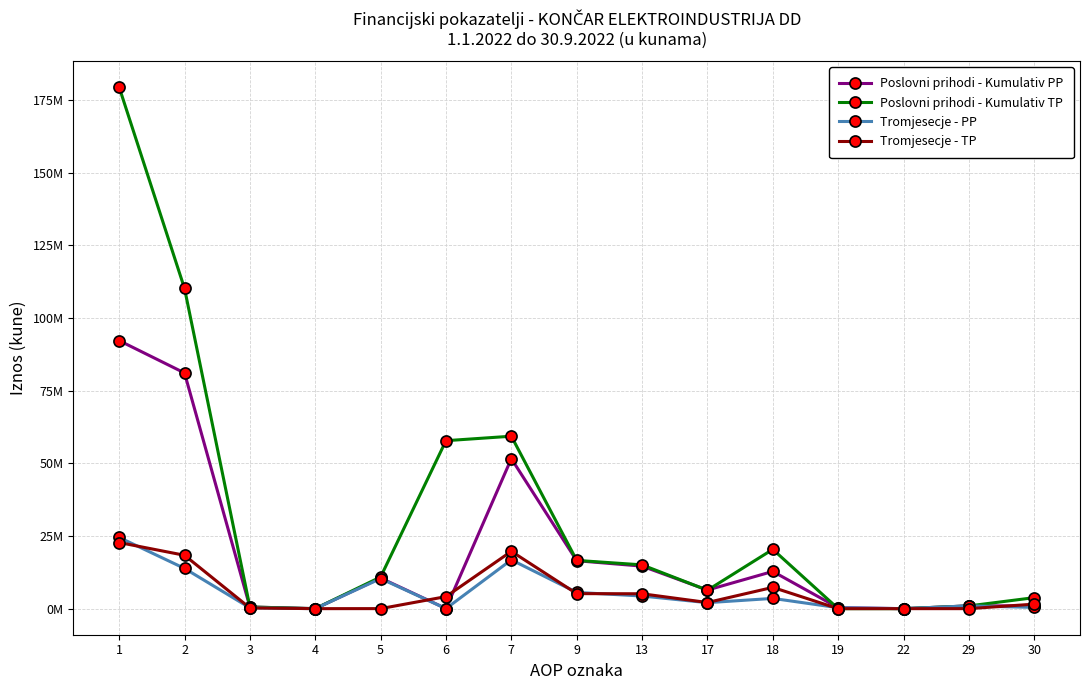

Reading left to right, what are all the values shown in this chart?

Poslovni prihodi - Kumulativ PP: 1=92244312	2=81108683	3=565095	4=0	5=10534274	6=36260	7=51616876	9=16494349	13=14633008	17=6400008	18=12805230	19=324535	22=0	29=959746	30=935996
Poslovni prihodi - Kumulativ TP: 1=179456320	2=110194301	3=572418	4=0	5=10888943	6=57800658	7=59341426	9=16603676	13=15063213	17=6335789	18=20400621	19=0	22=0	29=938127	30=3784595
Tromjesecje - PP: 1=24504971	2=13845211	3=279490	4=0	5=10359066	6=21204	7=16796542	9=5588310	13=4347015	17=2055319	18=3525654	19=324535	22=0	29=955709	30=437006
Tromjesecje - TP: 1=22754149	2=18365682	3=239883	4=0	5=7493	6=4141091	7=19720778	9=5169625	13=5119666	17=2111832	18=7319626	19=0	22=0	29=29	30=1552696